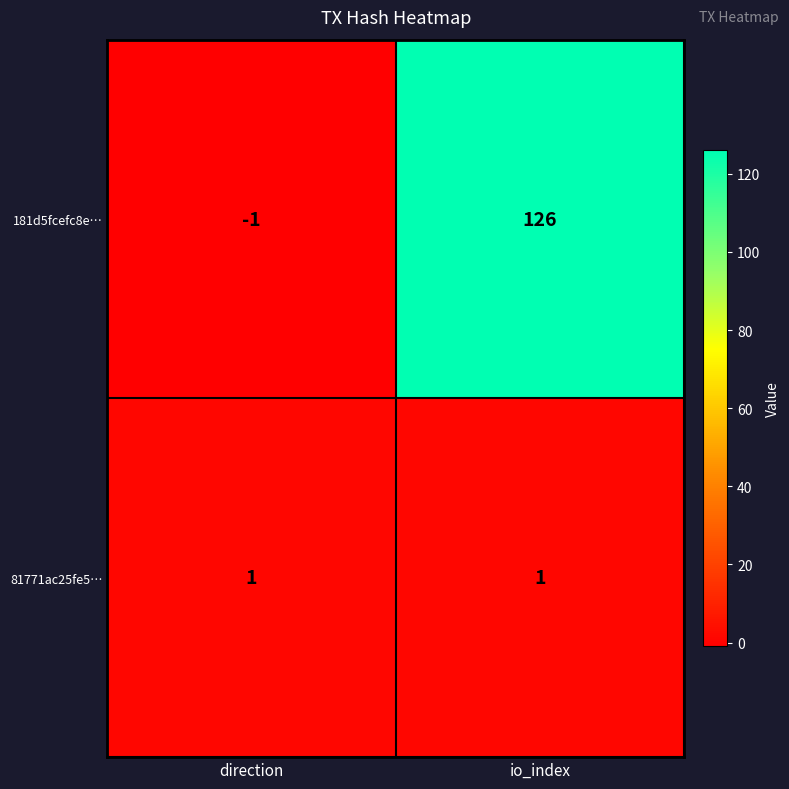

What is the sum of all 181d5fcefc8e… values?

125